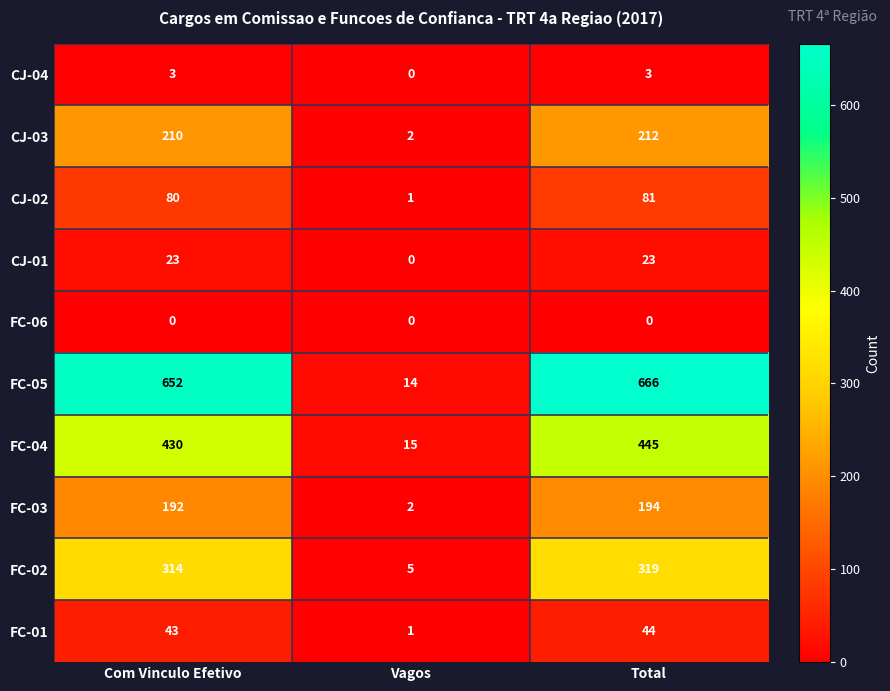

Which series has the largest range (max minus min)?

FC-05